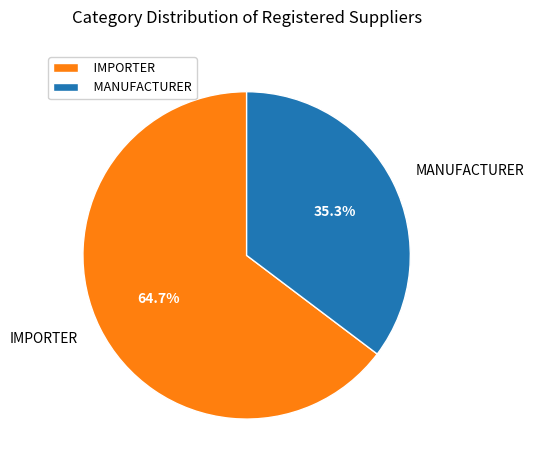

How many segments does this pie chart have?

2